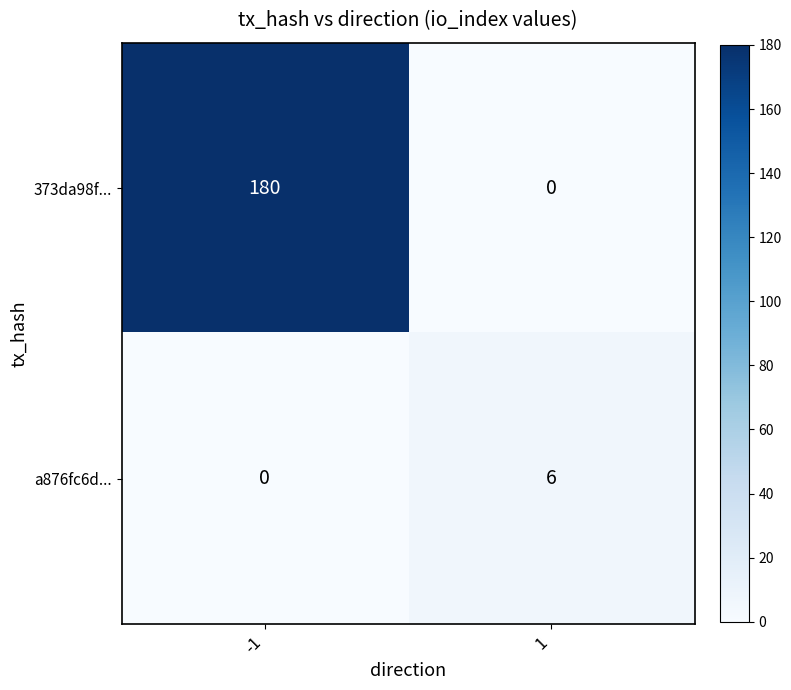

What is the sum of the a876fc6d... values at -1 and 1?

6